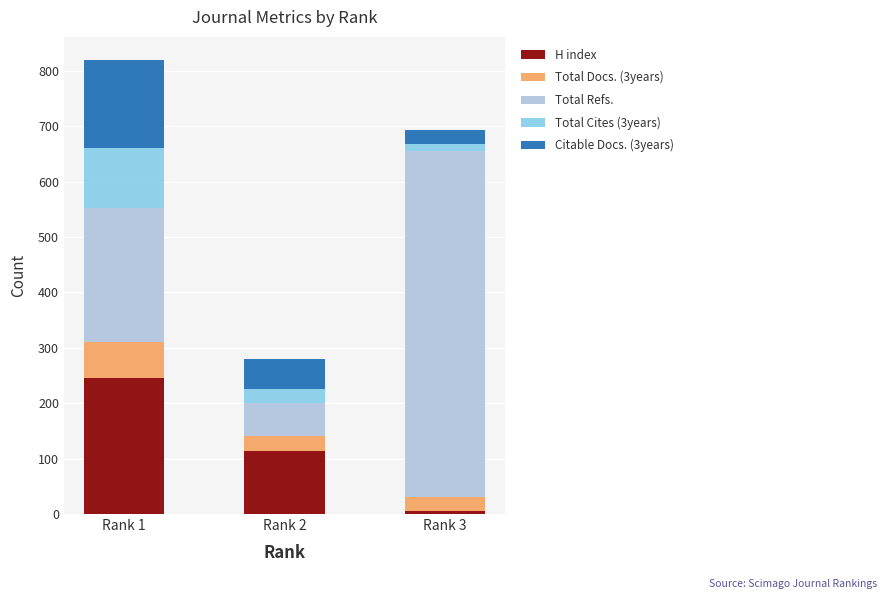

At which category is the sum across all series the highest?

Rank 1